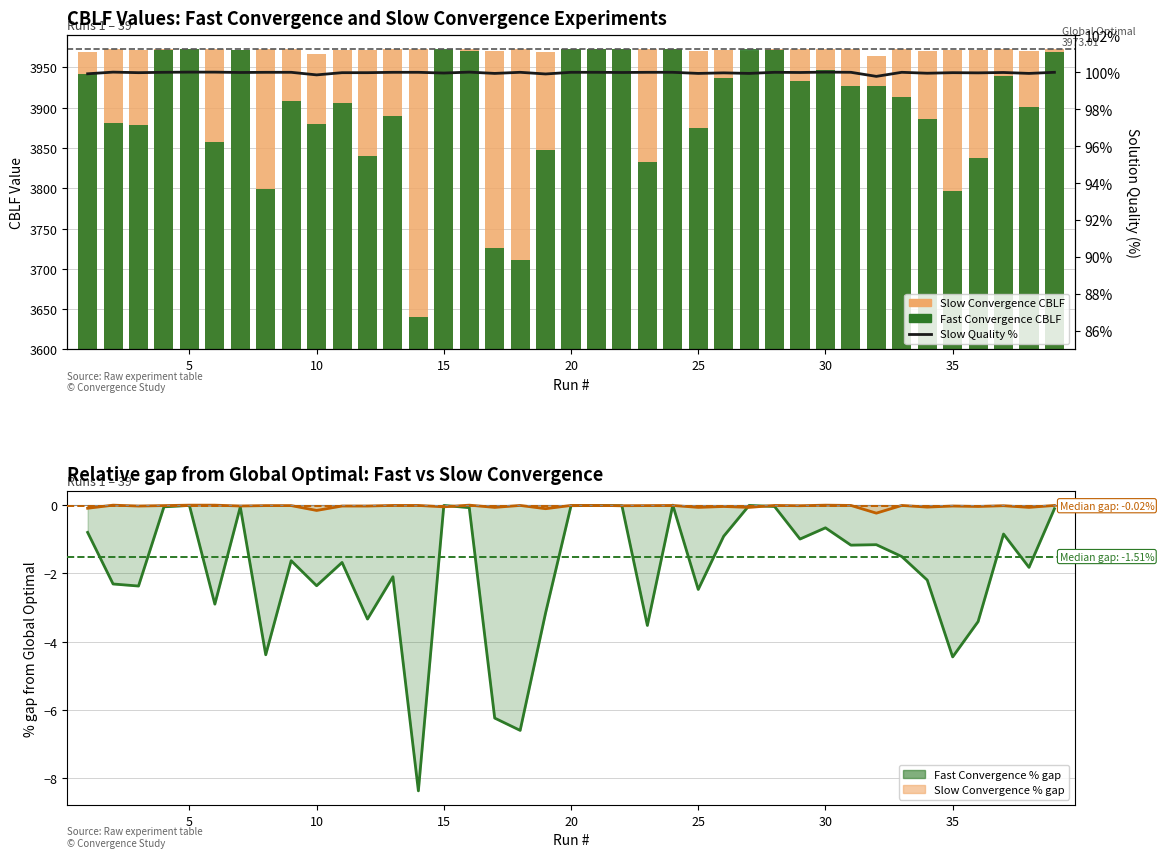

The value of Slow Convergence % gap at 25 is -0.1. True or false?

True